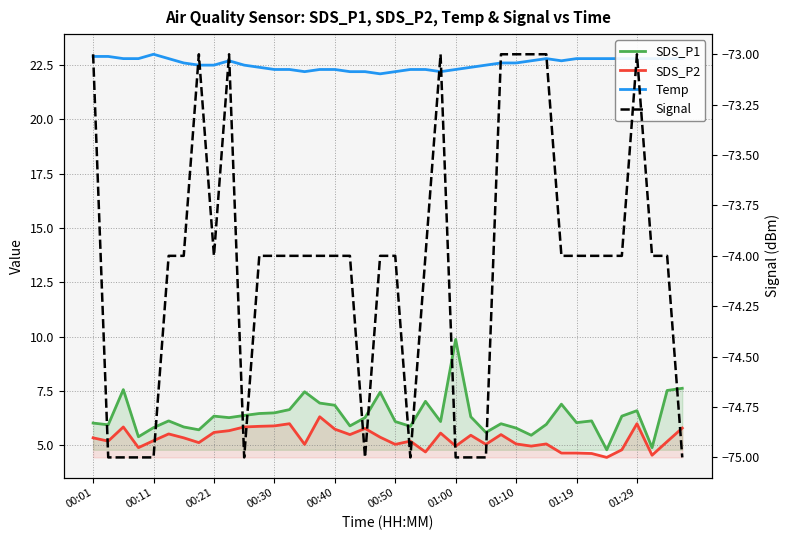

True or false: SDS_P2 and Signal cross at least once.

False